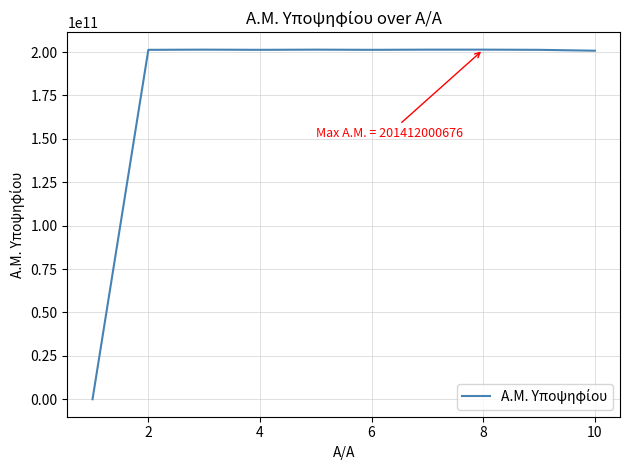

What is the maximum value shown in the chart?

201412000676